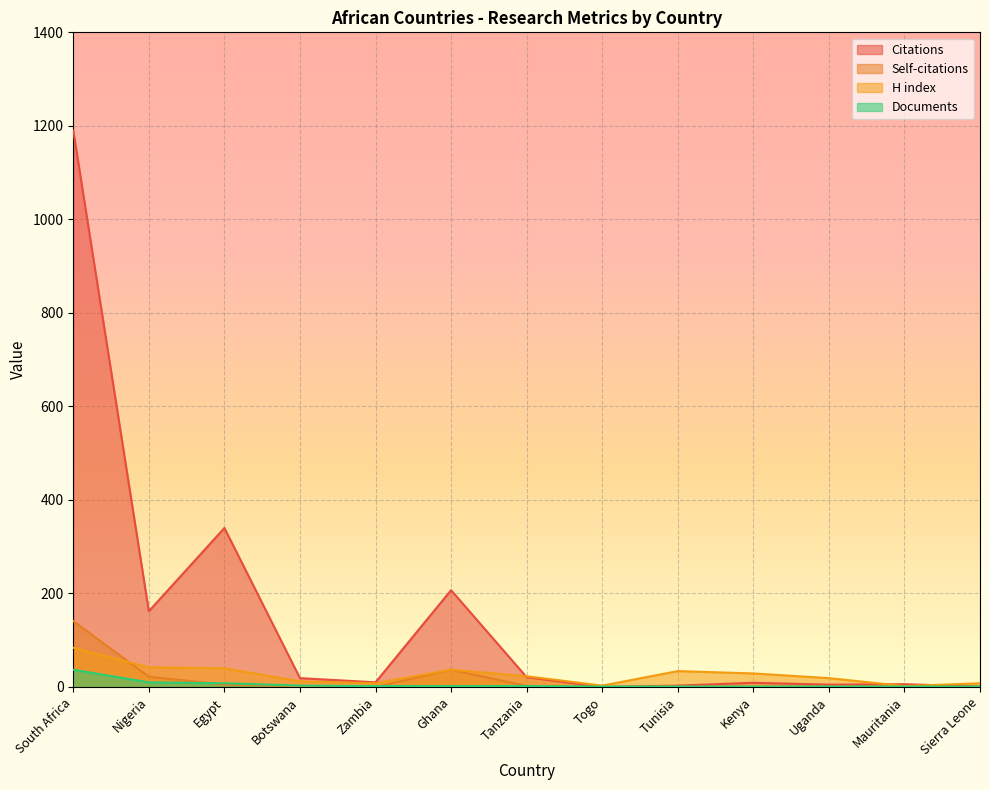

How many series are shown in this chart?

4